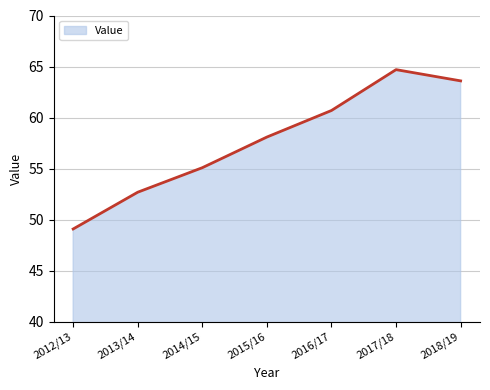

Between 2018/19 and 2012/13, which is larger?

2018/19